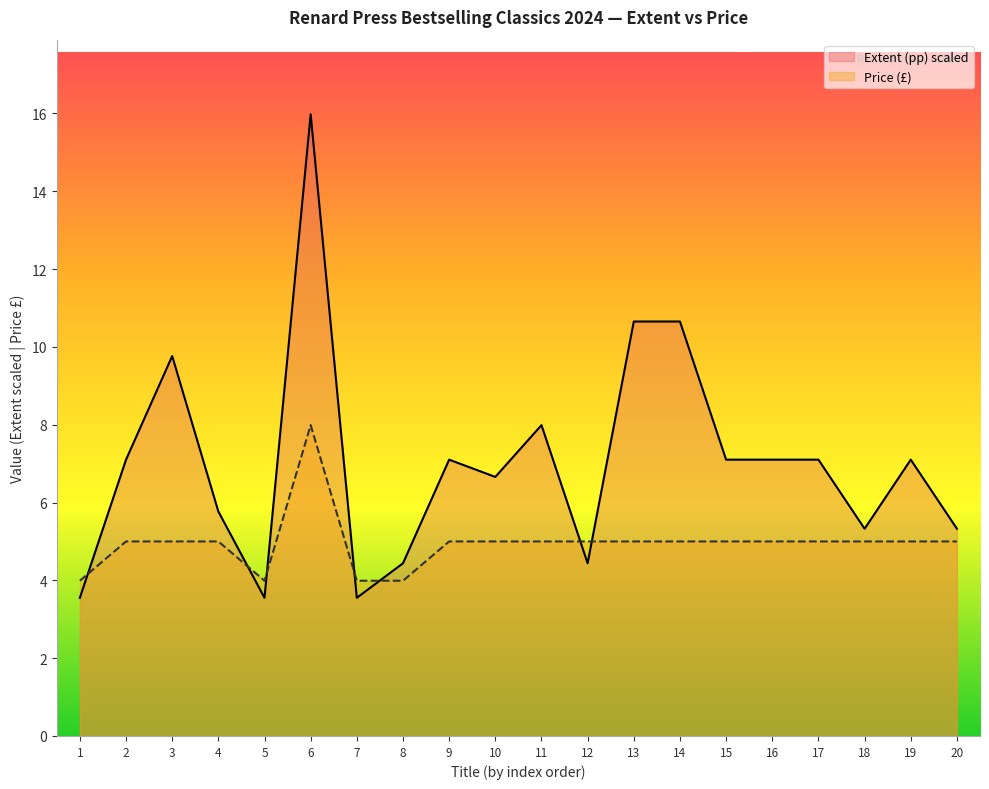

Reading left to right, list all the values displayed in this chart.

Extent (pp): 3.6	7.1	9.8	5.8	3.6	16.0	3.6	4.4	7.1	6.7	8.0	4.4	10.7	10.7	7.1	7.1	7.1	5.3	7.1	5.3
Price: 4.0	5.0	5.0	5.0	4.0	8.0	4.0	4.0	5.0	5.0	5.0	5.0	5.0	5.0	5.0	5.0	5.0	5.0	5.0	5.0